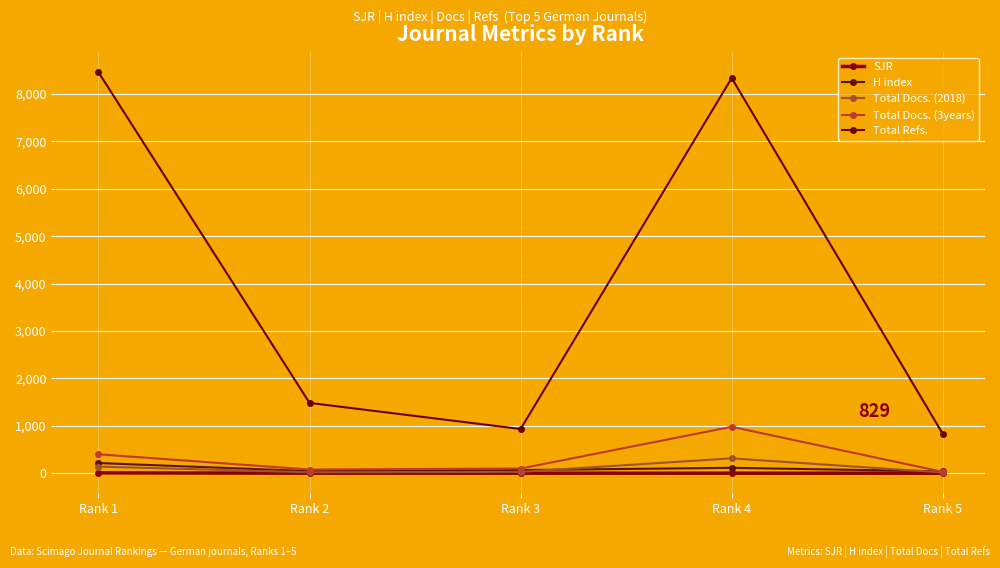

At which label does Total Refs. first exceed 1484?

Rank 1